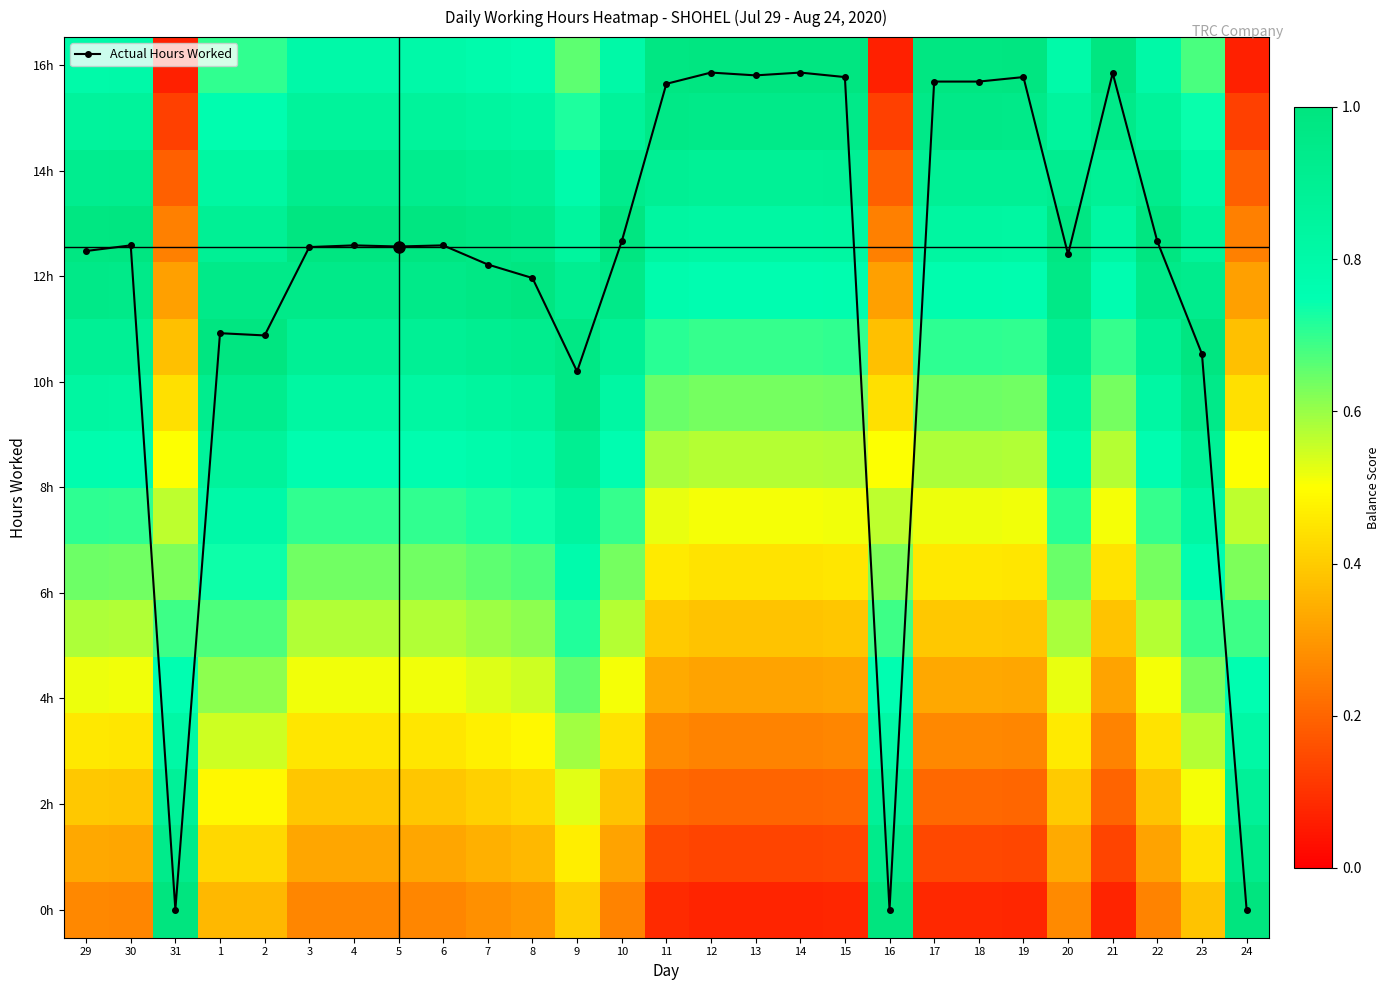

At which label does Actual Hours Worked reach its minimum?

31